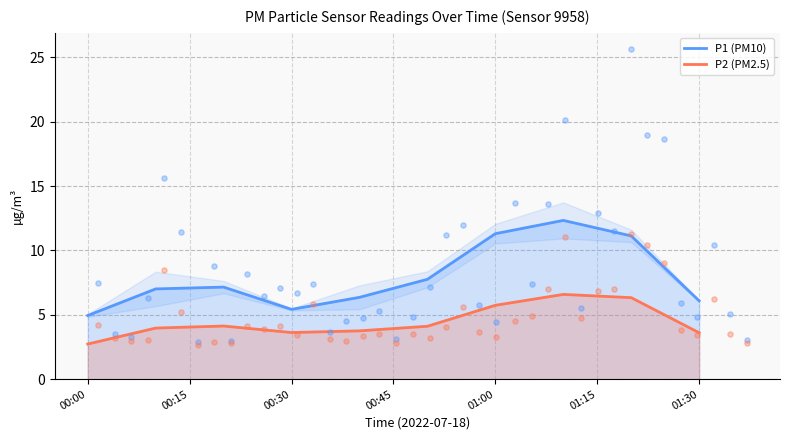

Which series has the largest total across all categories?

P1 (PM10)